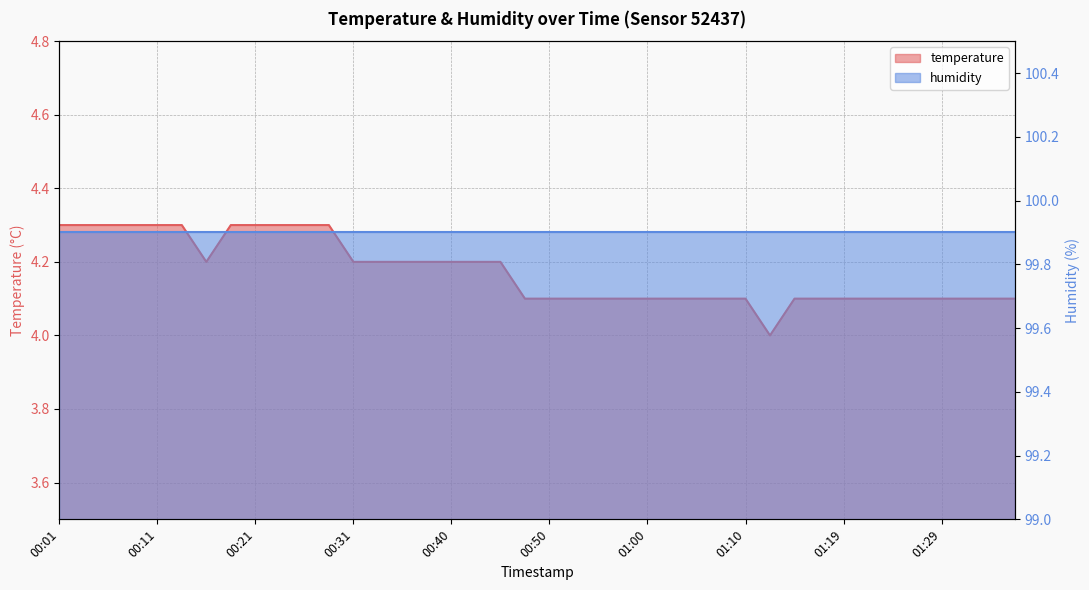

Rank the categories by value from highest to lowest.

00:01, 00:04, 00:06, 00:09, 00:11, 00:14, 00:18, 00:21, 00:23, 00:26, 00:28, 00:16, 00:31, 00:33, 00:35, 00:38, 00:40, 00:43, 00:45, 00:48, 00:50, 00:52, 00:55, 00:57, 01:00, 01:02, 01:05, 01:07, 01:10, 01:14, 01:17, 01:19, 01:22, 01:24, 01:27, 01:29, 01:31, 01:34, 01:36, 01:12